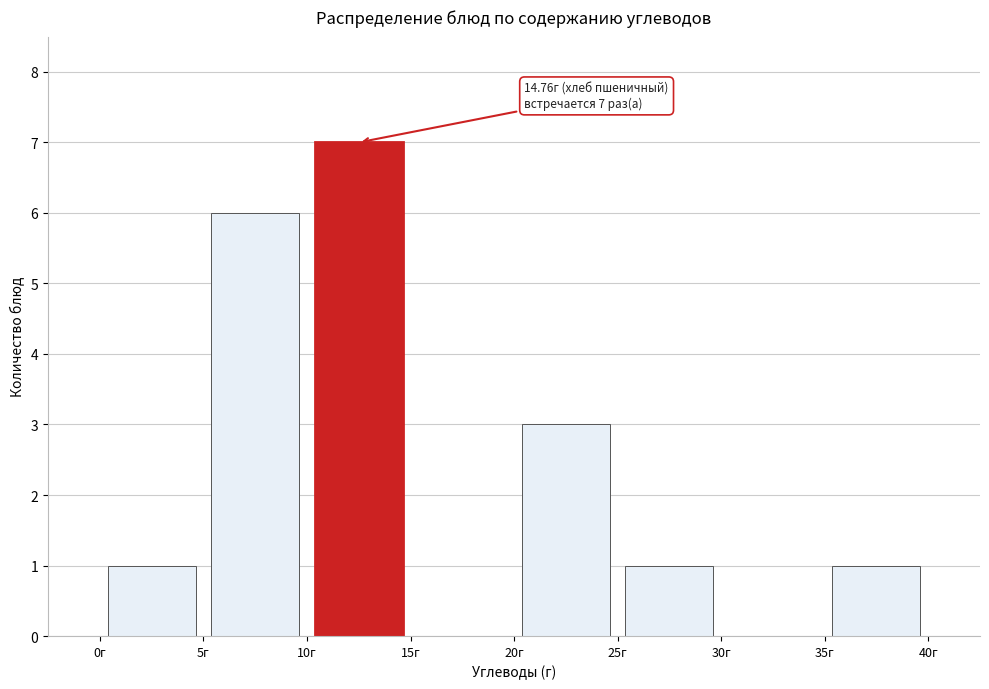

Which range on the x-axis has the tallest bar?

10 to 15